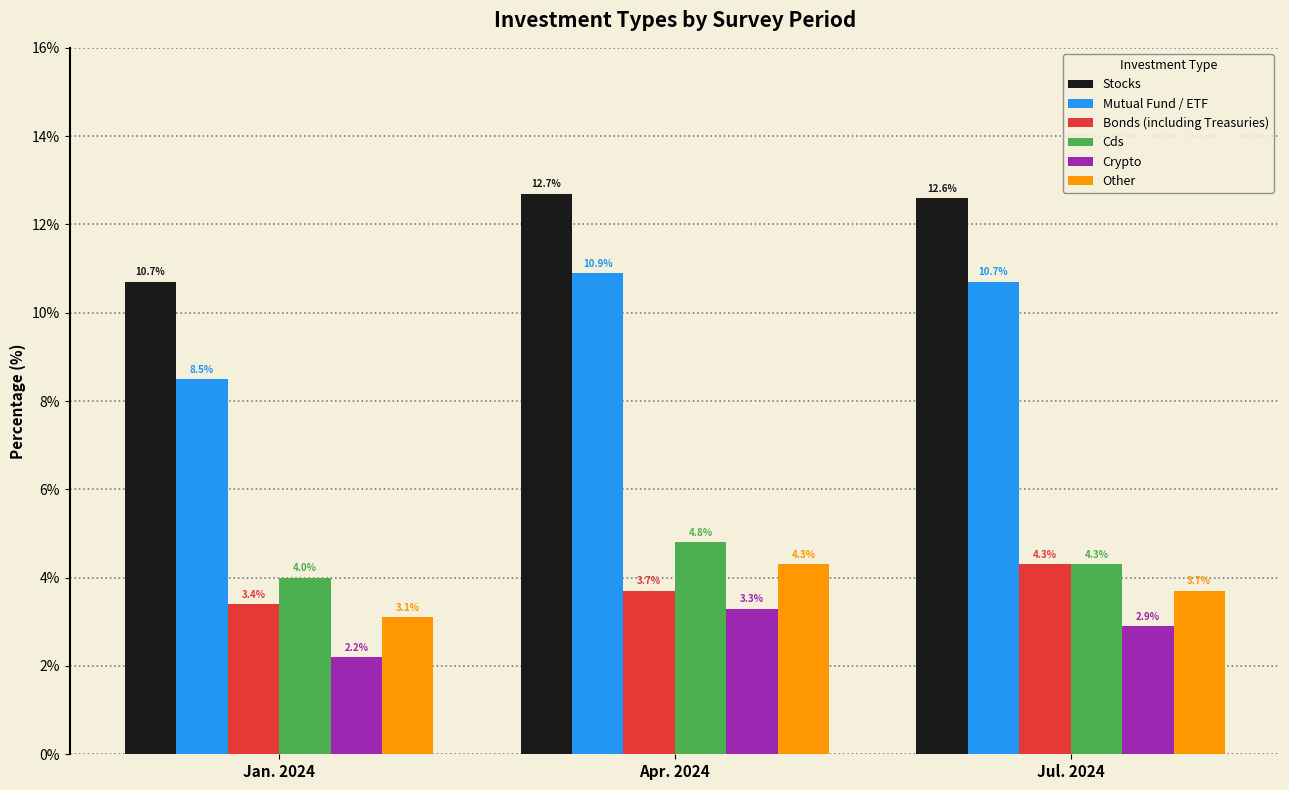

What is the average value of the Cds series?

4.4